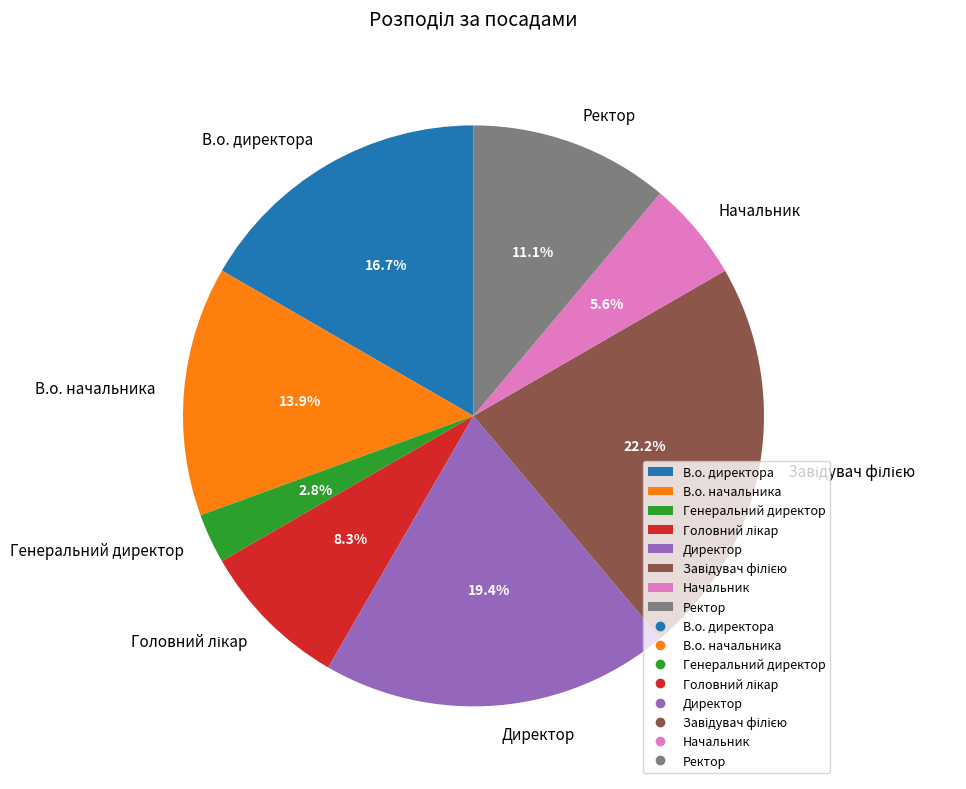

Count the number of slices in the pie.

8